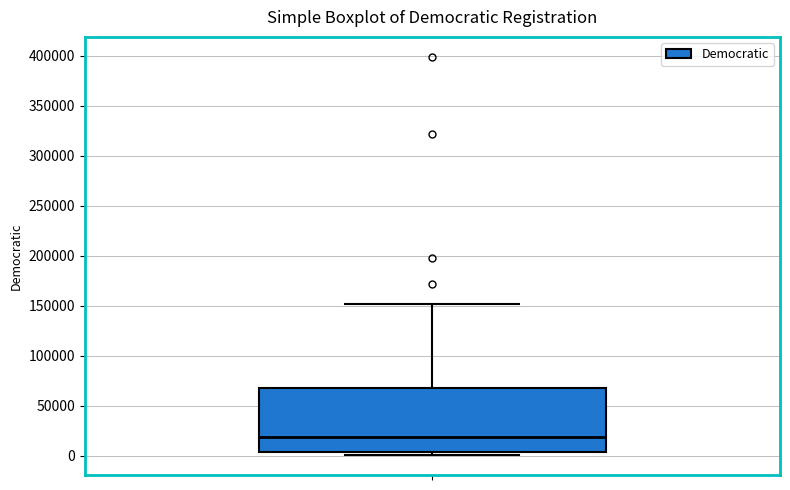

Where does the median line of the box sit on the y-axis? The values are not printed on the chart, so give them approximately, as read against the axis.

20000